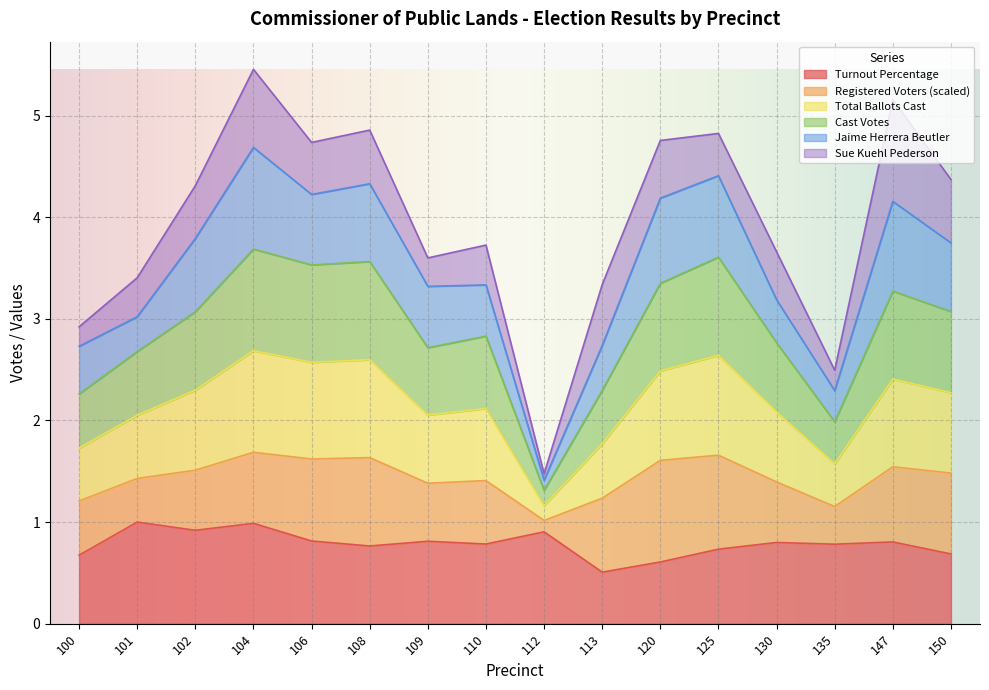

What is the lowest value of the Turnout Percentage series?

0.5